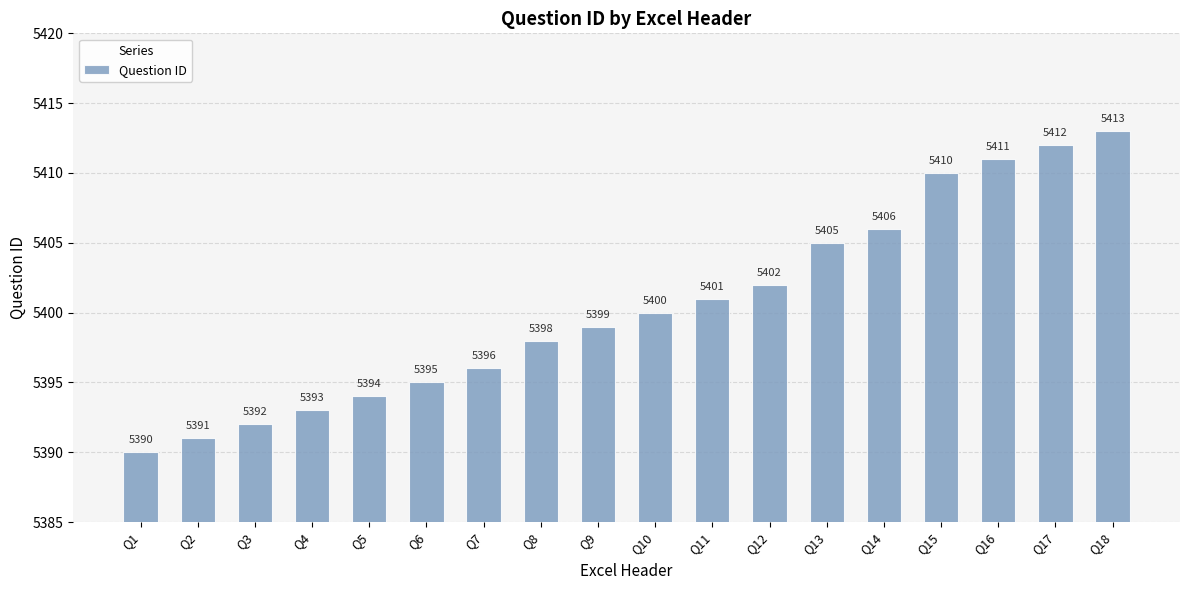

Reading left to right, transcribe all the data shown in this chart.

Q1=5390	Q2=5391	Q3=5392	Q4=5393	Q5=5394	Q6=5395	Q7=5396	Q8=5398	Q9=5399	Q10=5400	Q11=5401	Q12=5402	Q13=5405	Q14=5406	Q15=5410	Q16=5411	Q17=5412	Q18=5413